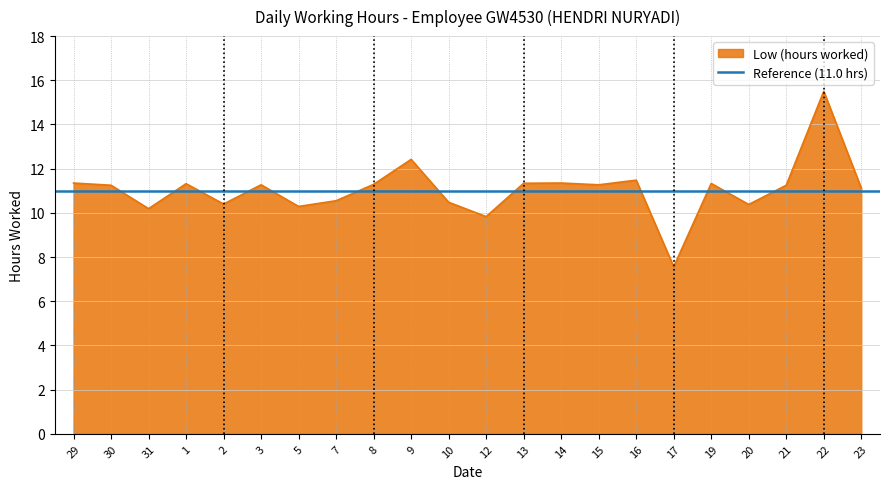

What is the minimum value shown in the chart?

7.6